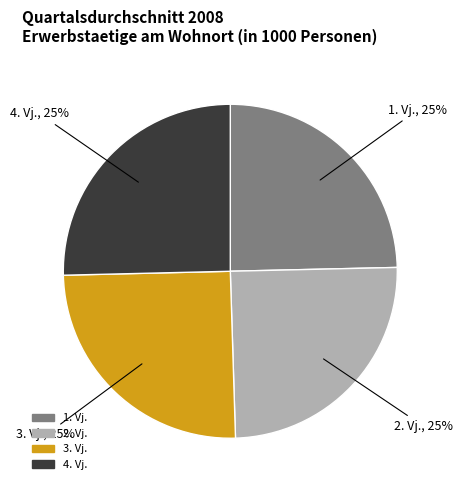

Is there a majority slice in this chart?

No